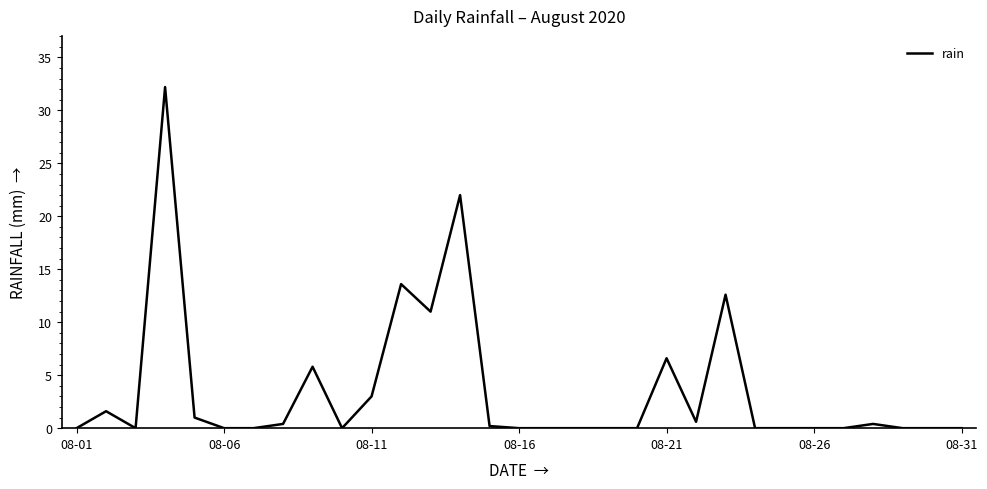

What is the maximum value shown in the chart?

32.2